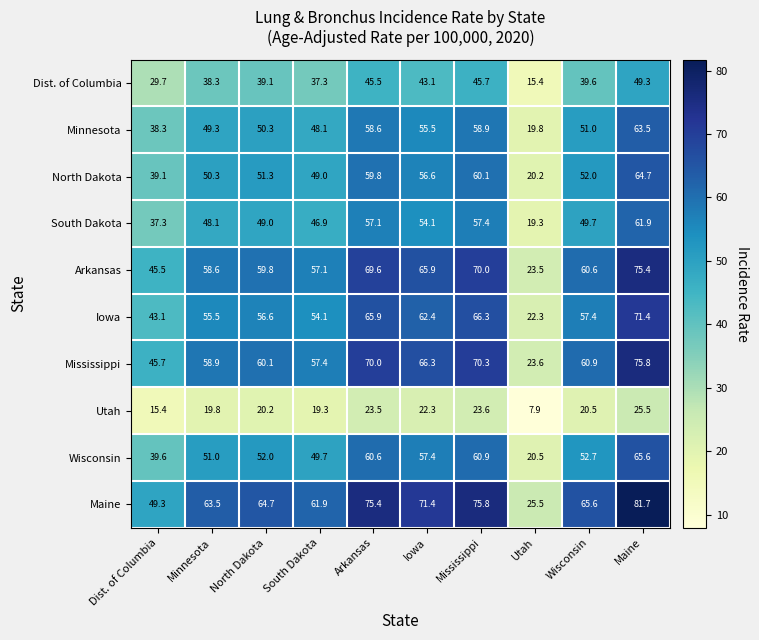

Rank the series by their maximum value, from lowest to highest.

Utah, Dist. of Columbia, South Dakota, Minnesota, North Dakota, Wisconsin, Iowa, Arkansas, Mississippi, Maine